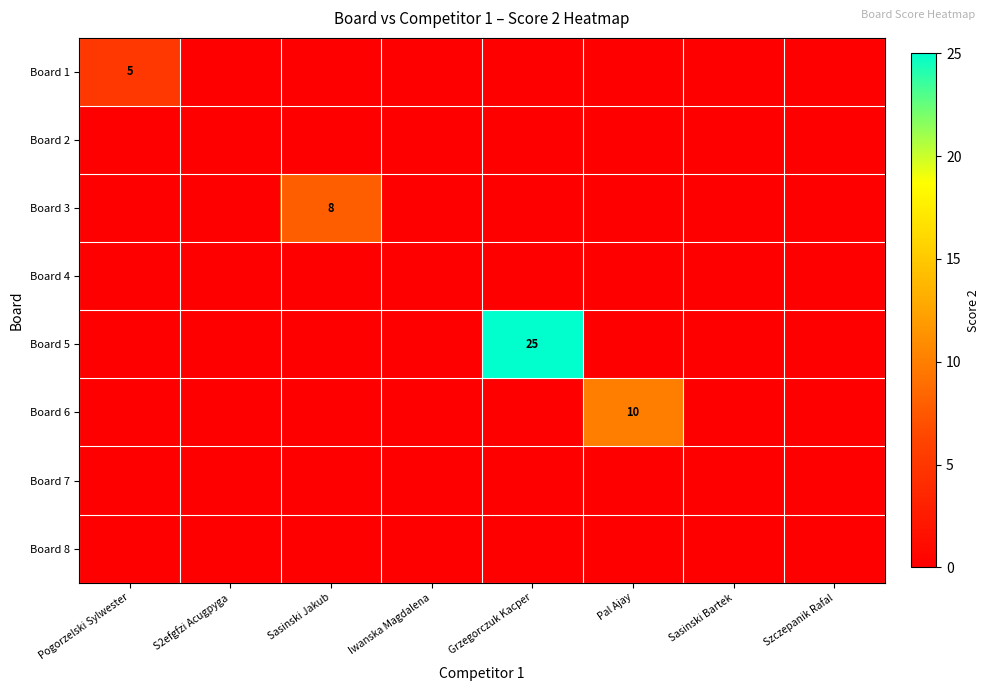

At how many categories does at least one series exceed 19?

1